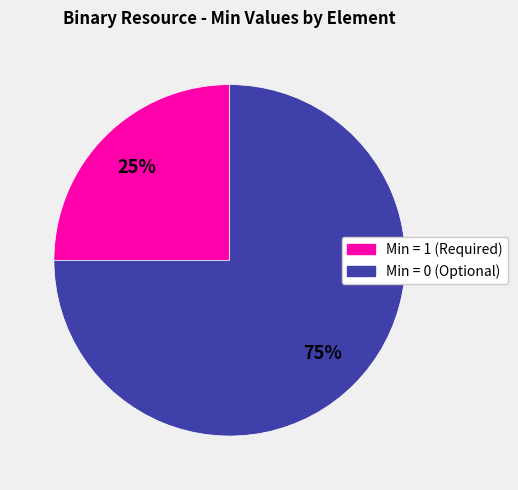

To the nearest percent, what is the difference between the largest and smallest slice percentages?

50%